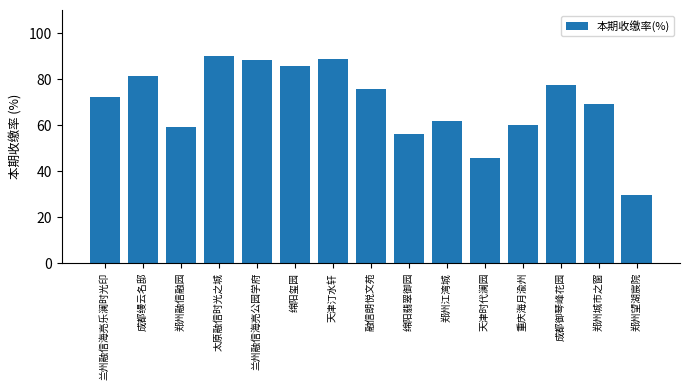

Approximately how many times larger is the value at 兰州融信海亮公园学府 compared to 天津汀水轩?

1.0